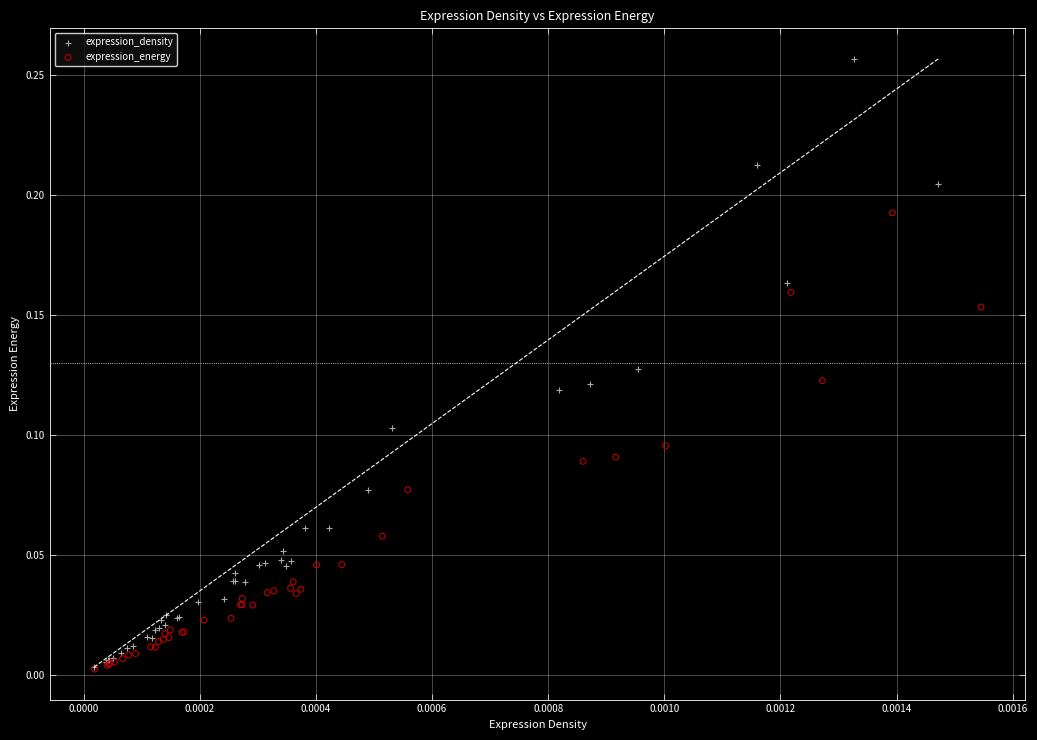

Which series contains the highest Y value?

expression_density